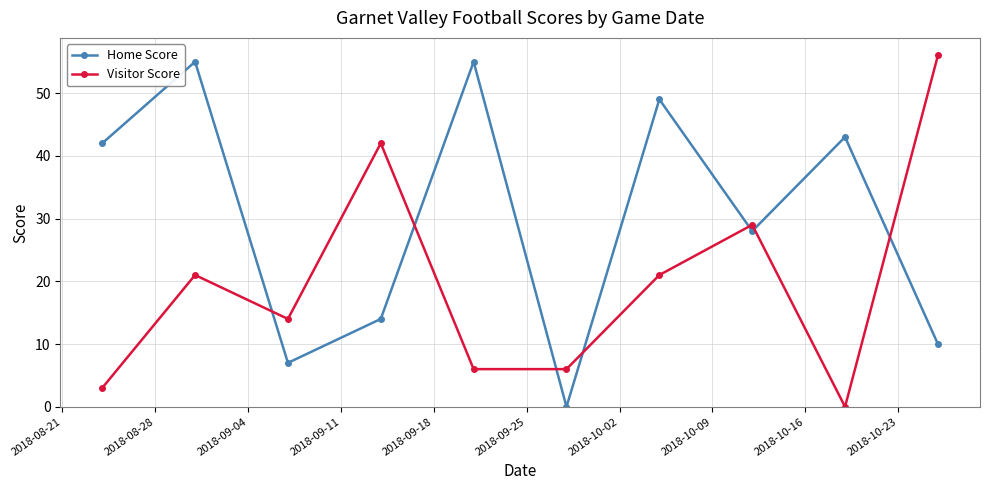

At how many categories does at least one series exceed 26?

8